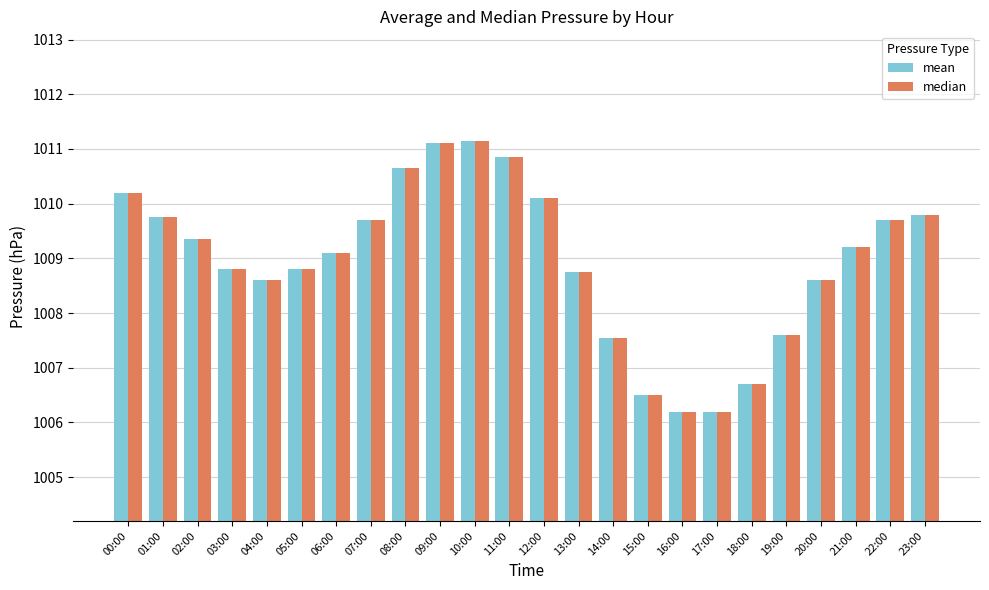

How many groups of bars are there?

24